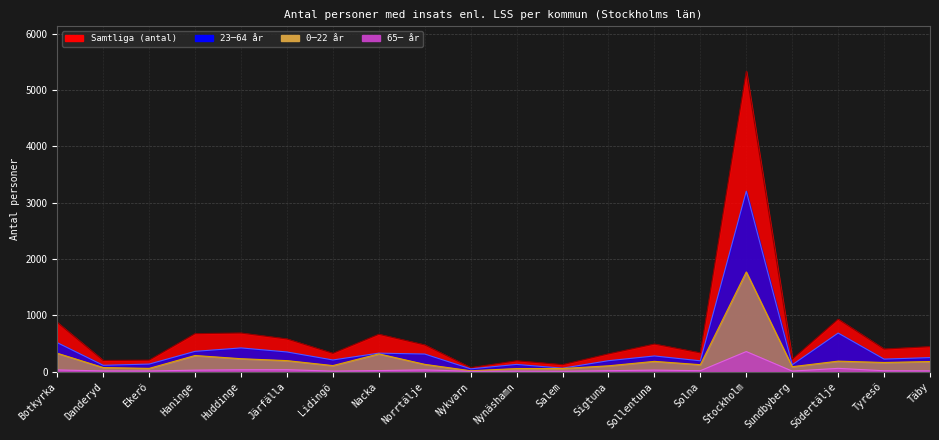

List the series in order of their overall mean, highest first.

Samtliga (antal), 23─64 år, 0─22 år, 65─ år